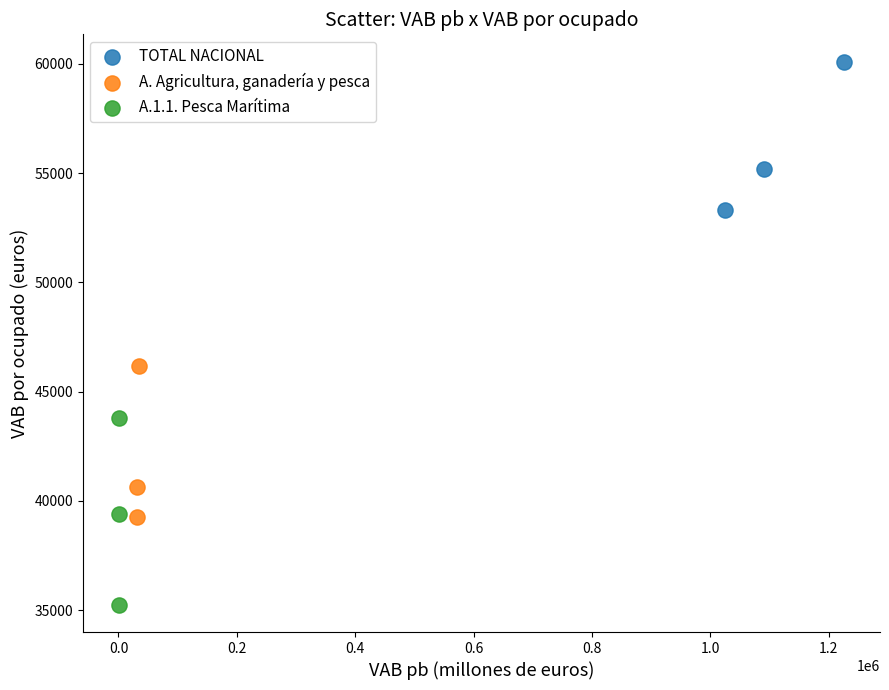

Which series has the widest spread of Y values?

A.1.1. Pesca Marítima